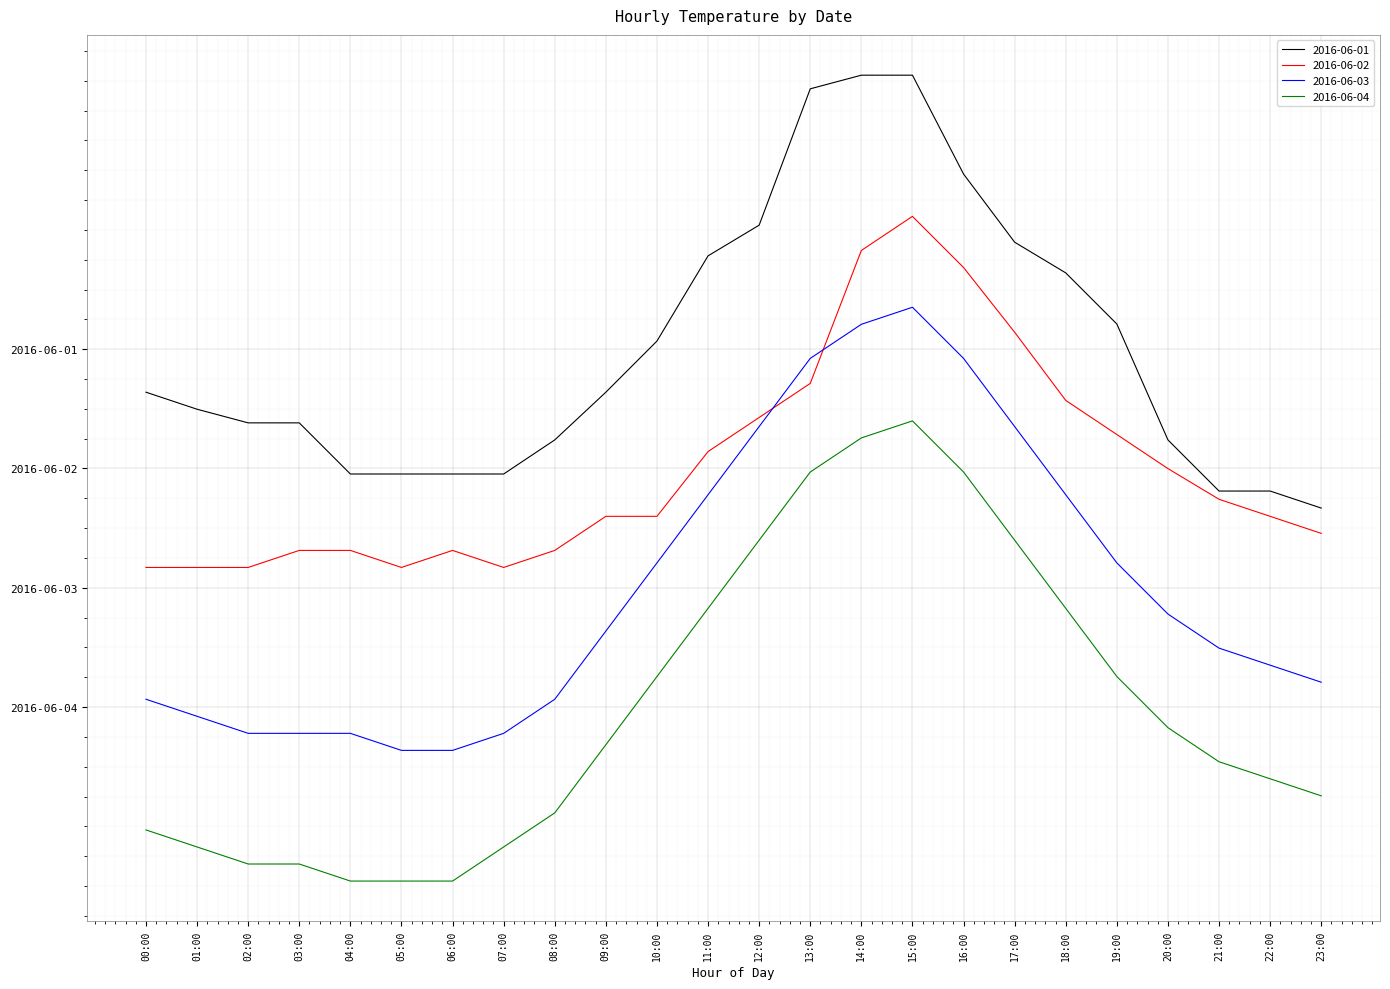

Between 08:00 and 01:00, which is larger?

01:00